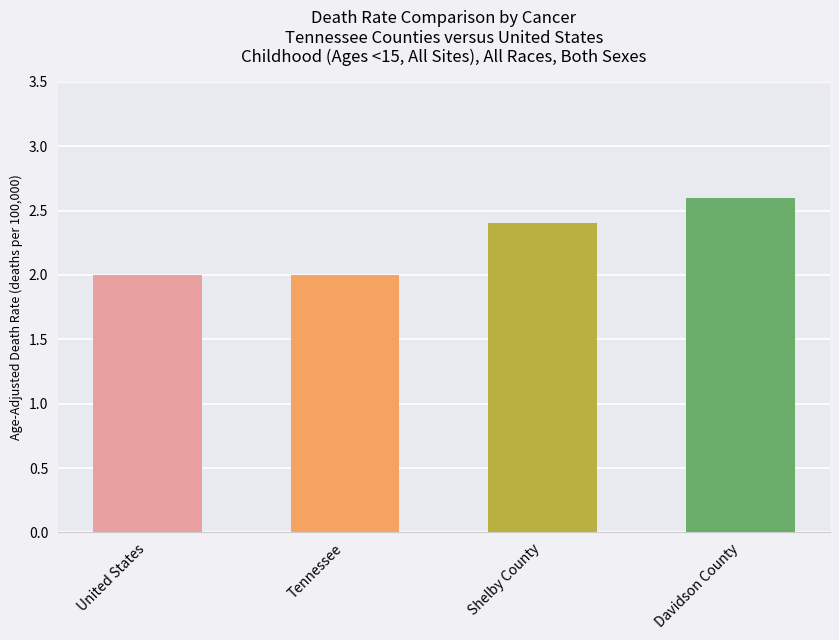

What is the sum of all values?

9.0